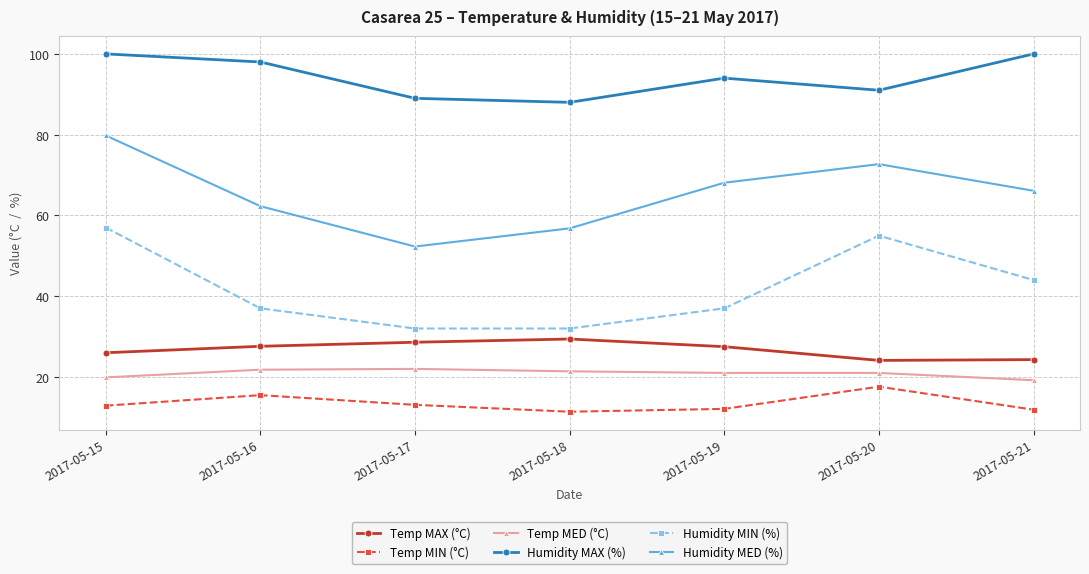

What is the value of the Temp MIN (°C) point at the 7th from the left?

11.9